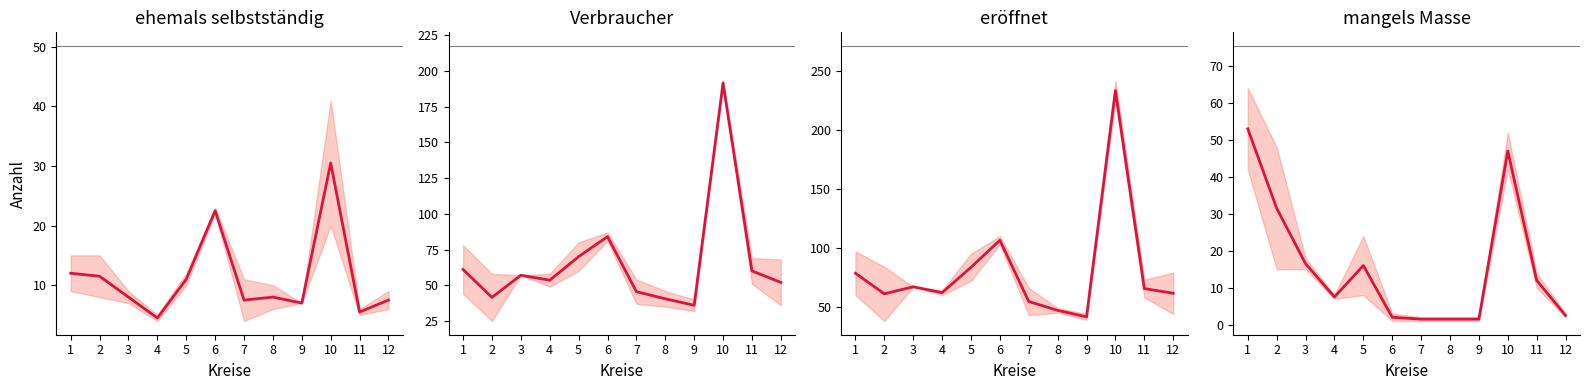

What is the maximum value shown in the chart?

233.5